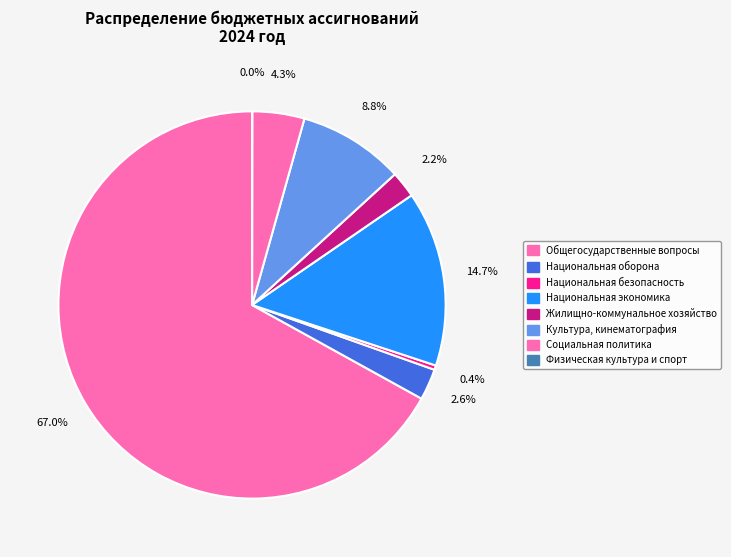

Combined, do Национальная оборона and Жилищно-коммунальное хозяйство account for over 50%?

No